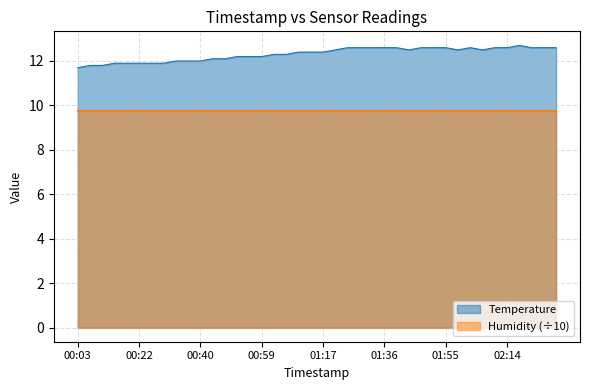

What is the difference between the maximum and minimum values in the Temperature series?

1.0